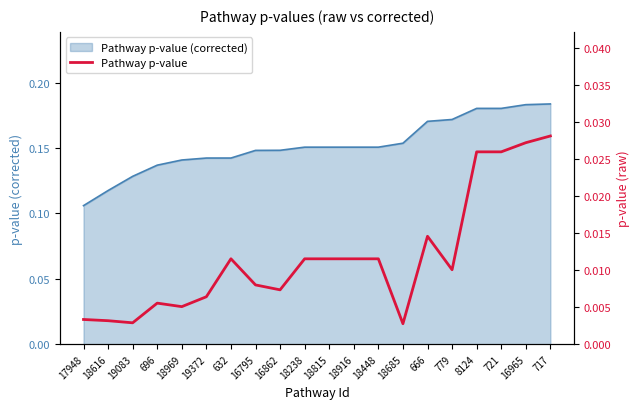

At which label is Pathway p-value (corrected) closest to 0?

17948